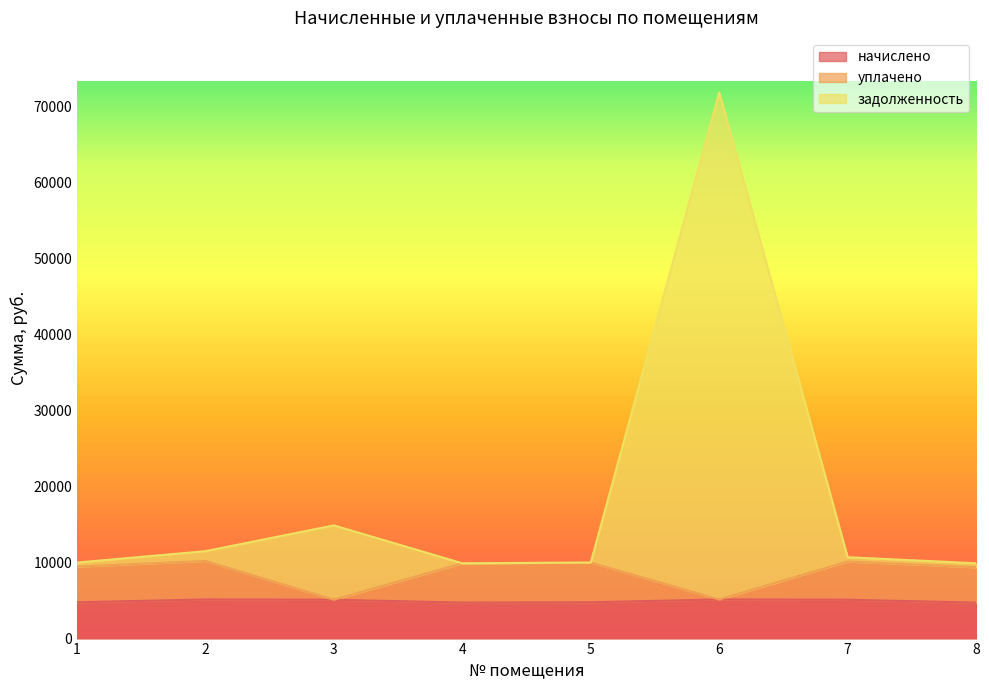

Is it true that уплачено equals 9464.6 at 1?

True